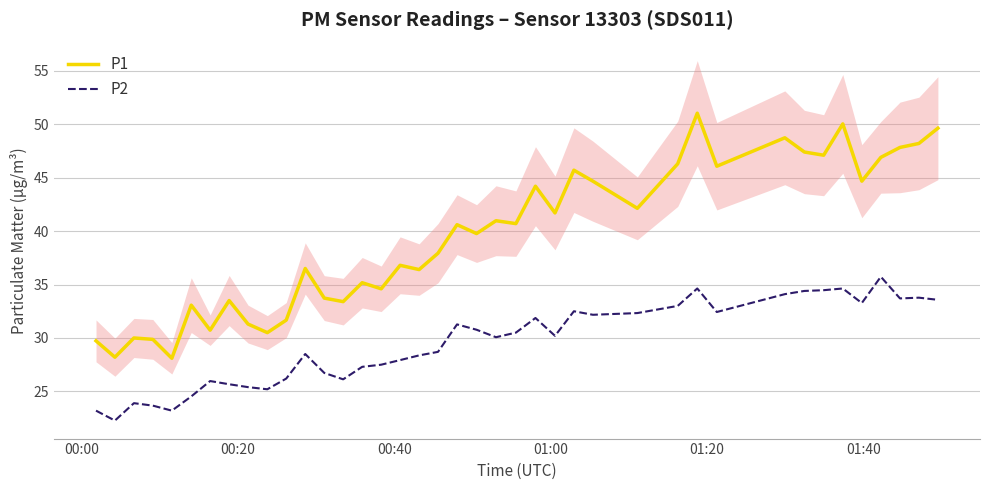

True or false: P2 and P1 cross at least once.

False